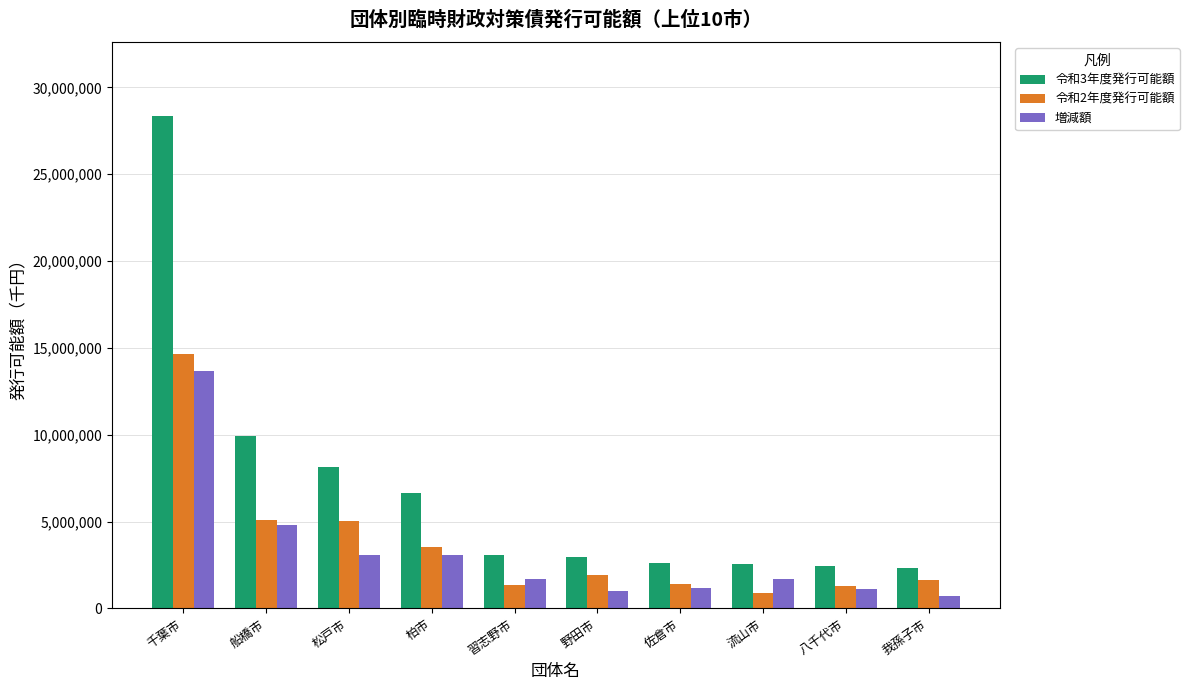

Read the 令和2年度発行可能額 value at 流山市, to the nearest 50.

881050